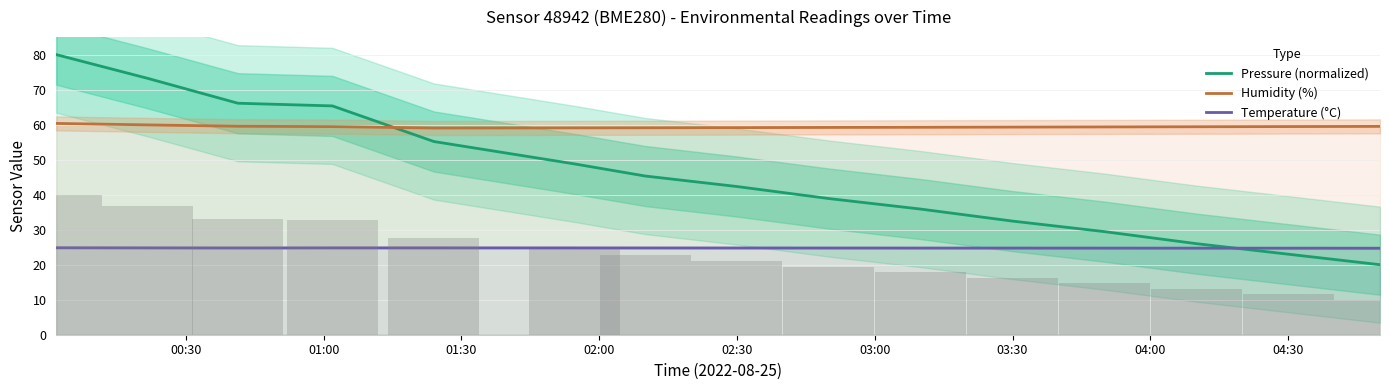

Rank the series by their average value, from lowest to highest.

Temperature (°C), Pressure (normalized), Humidity (%)